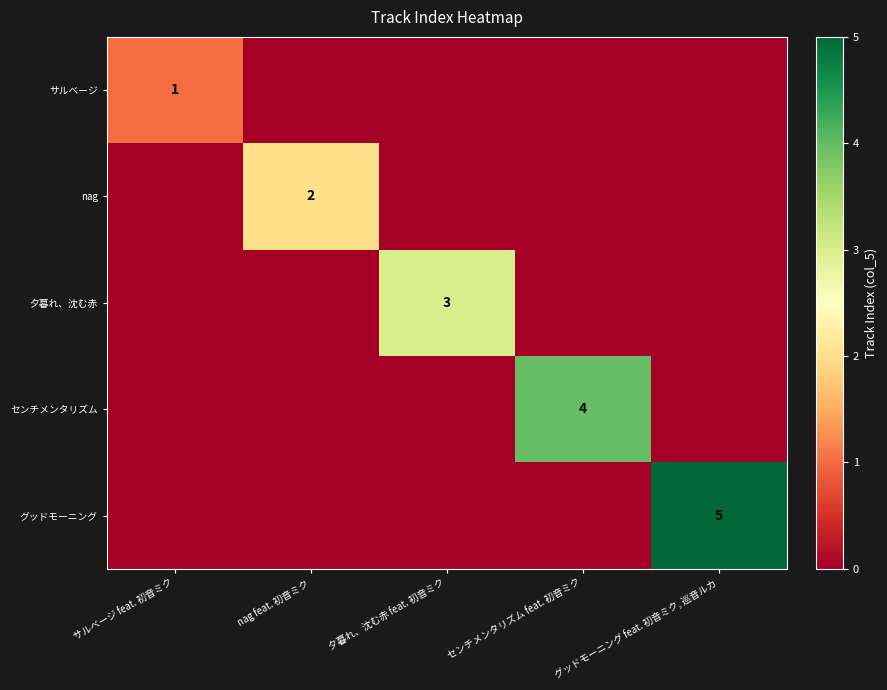

The 夕暮れ、沈む赤 series shows 1 at 夕暮れ、沈む赤 feat. 初音ミク. True or false?

False